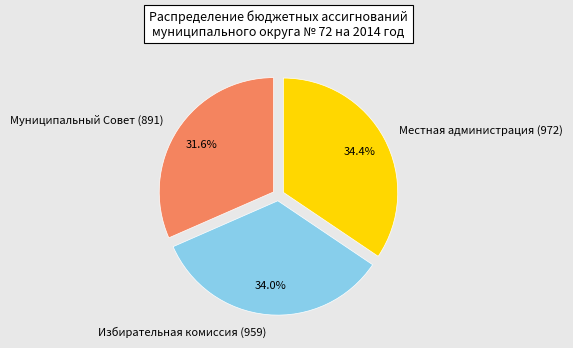

To the nearest percent, what is the difference between the largest and smallest slice percentages?

3%